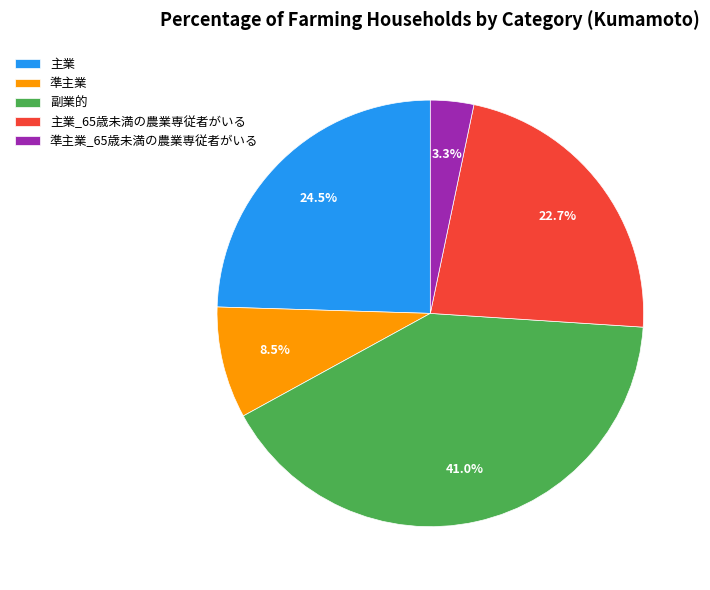

Is there a majority slice in this chart?

No